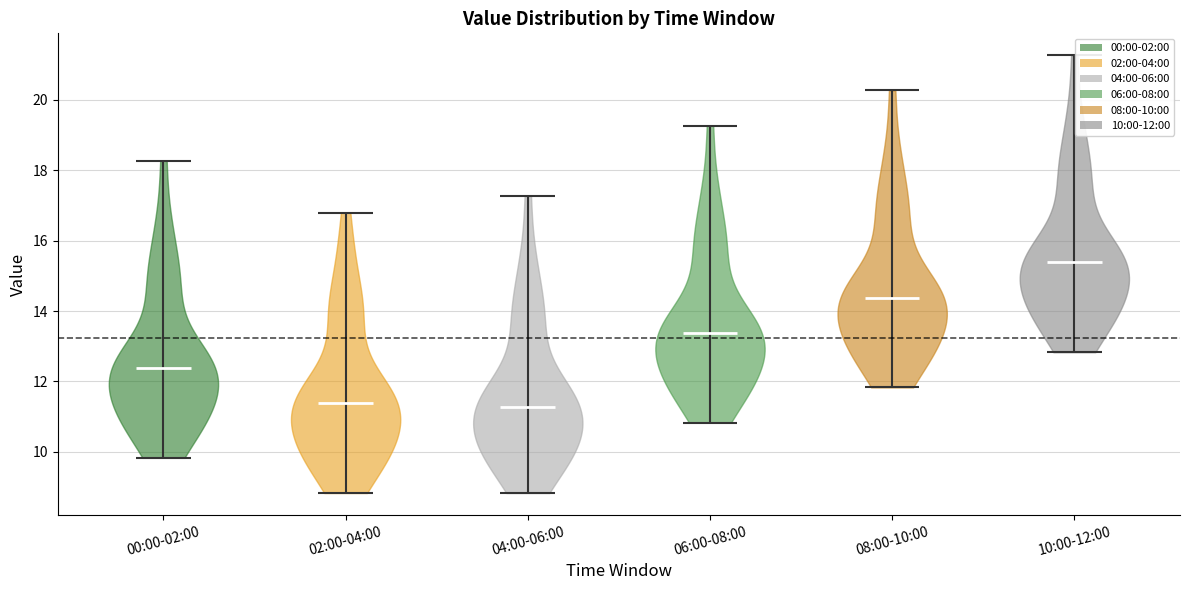

Reading left to right, read every violin against the y-axis: where its median line is, and the lowest and highest points it reaches. The values are not printed on the chart, so give them approximately, as read against the axis.

00:00-02:00: median line 12.4, lowest point 9.8, highest point 18.2
02:00-04:00: median line 11.4, lowest point 8.8, highest point 16.8
04:00-06:00: median line 11.2, lowest point 8.8, highest point 17.2
06:00-08:00: median line 13.4, lowest point 10.8, highest point 19.2
08:00-10:00: median line 14.4, lowest point 11.8, highest point 20.2
10:00-12:00: median line 15.4, lowest point 12.8, highest point 21.2